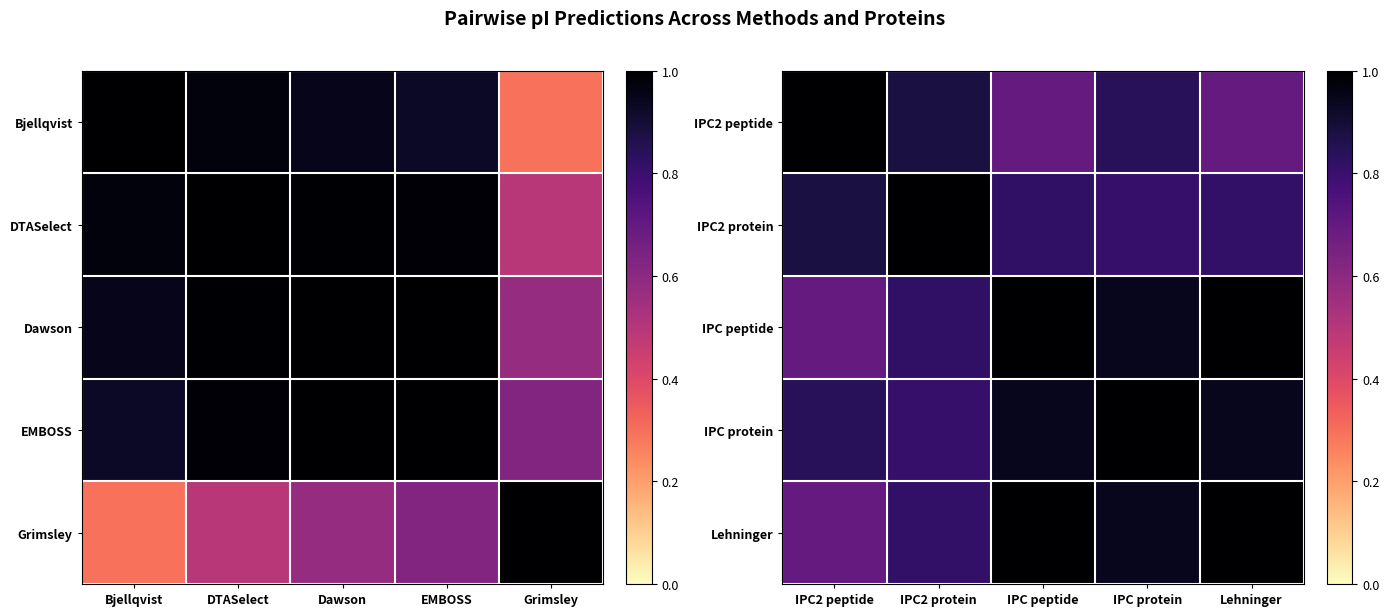

True or false: Lehninger has a value of 1.7 at IPC protein.

False